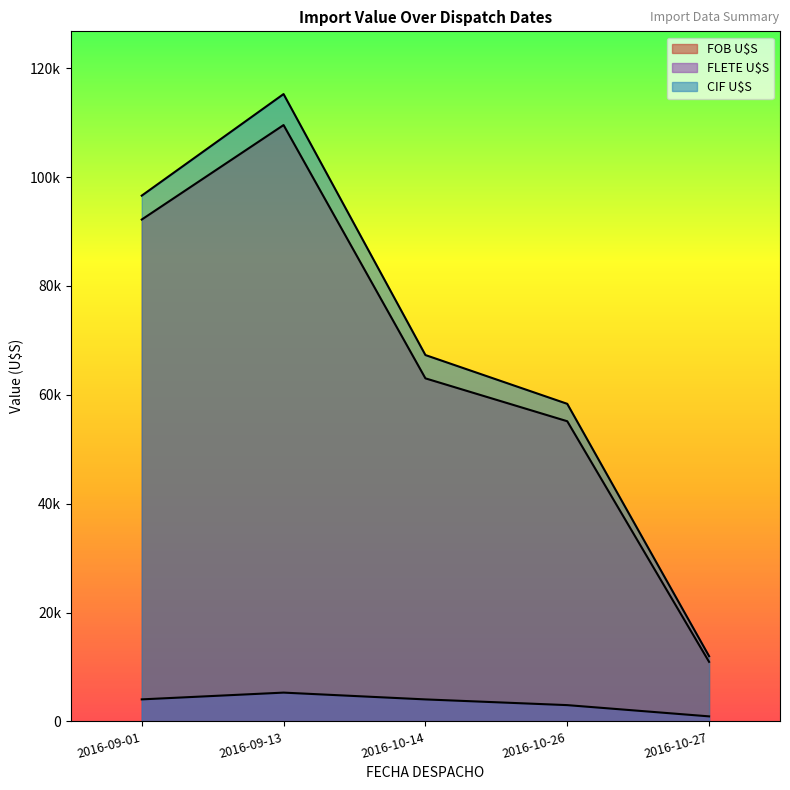

The value of CIF U$S at 2016-09-01 is 146217.8. True or false?

False